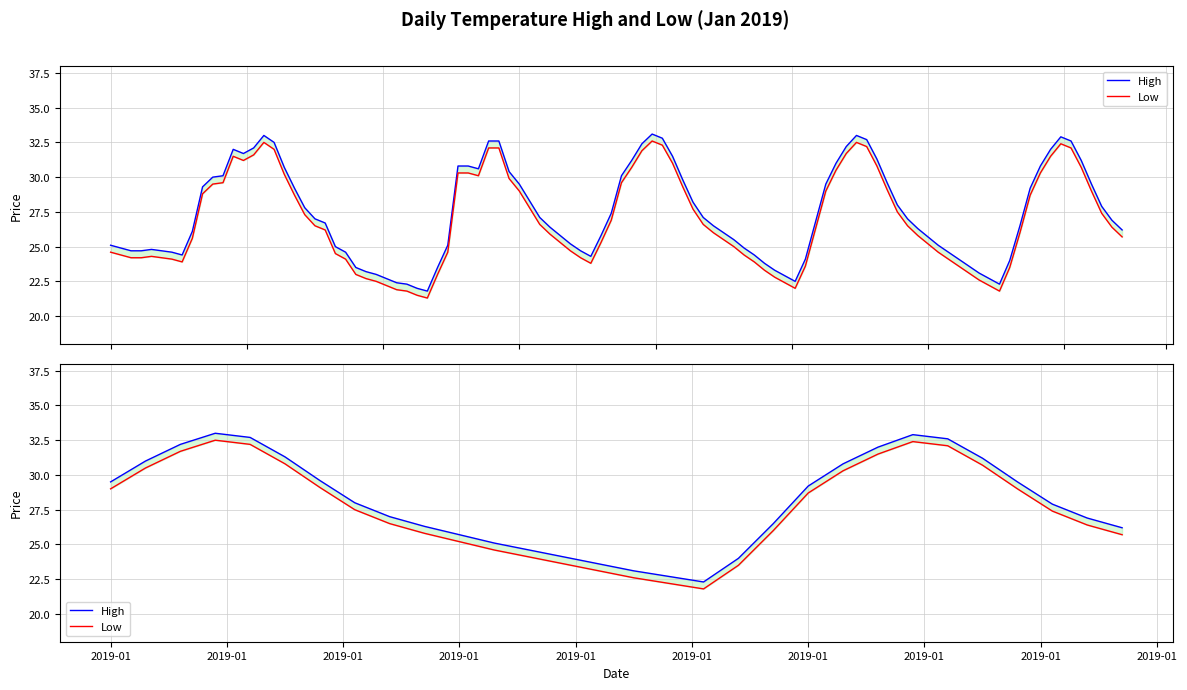

The value of High at 2019-01 is 7.6. True or false?

False